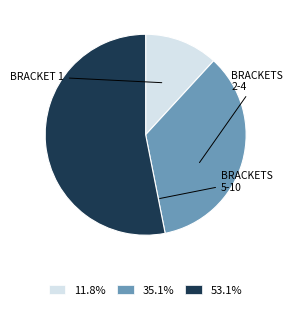

Is there any slice that represents more than half of the pie?

Yes